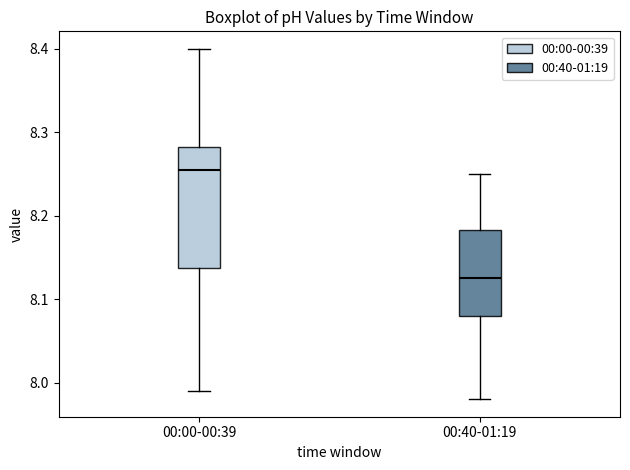

Which box has the lowest median line?

00:40-01:19